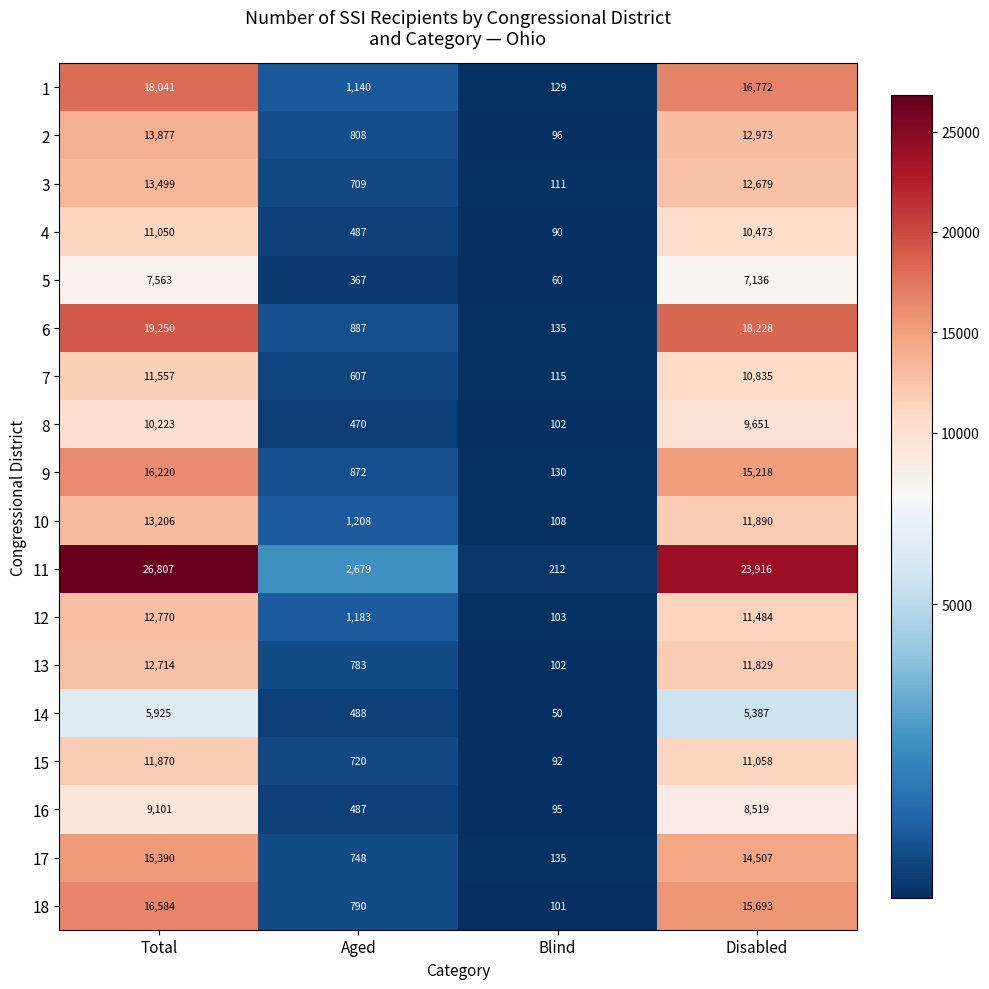

Count the number of data series in this chart.

18